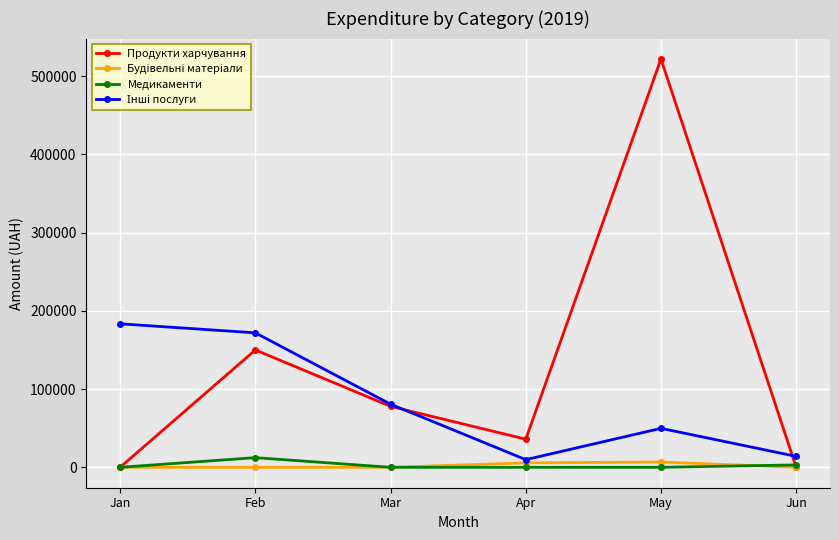

The Медикаменти series shows 0.0 at Jan. True or false?

True